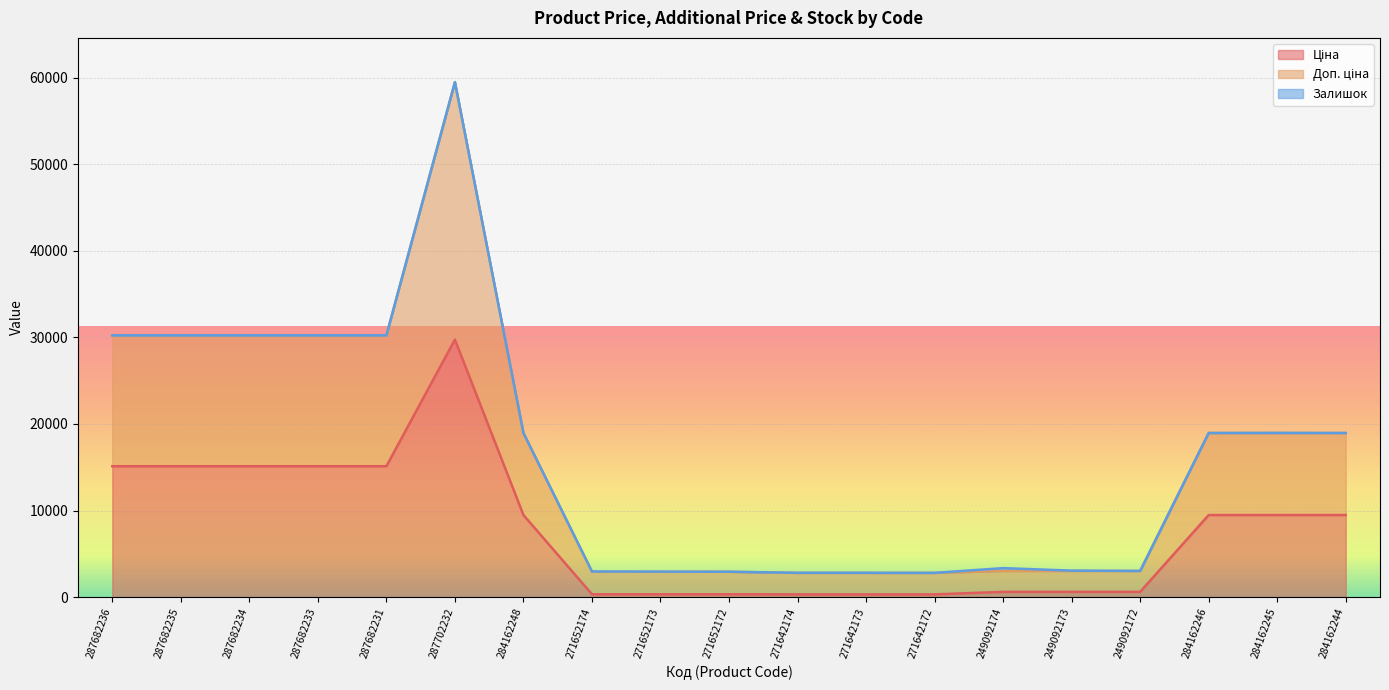

At which category is the sum across all series the highest?

287702232